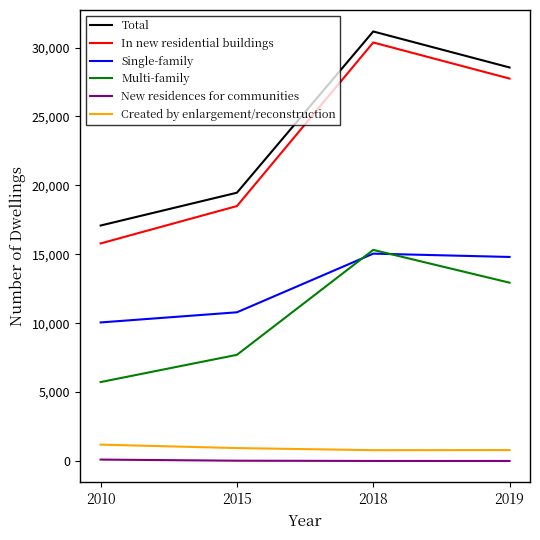

The Total series shows 28553 at 2019. True or false?

True